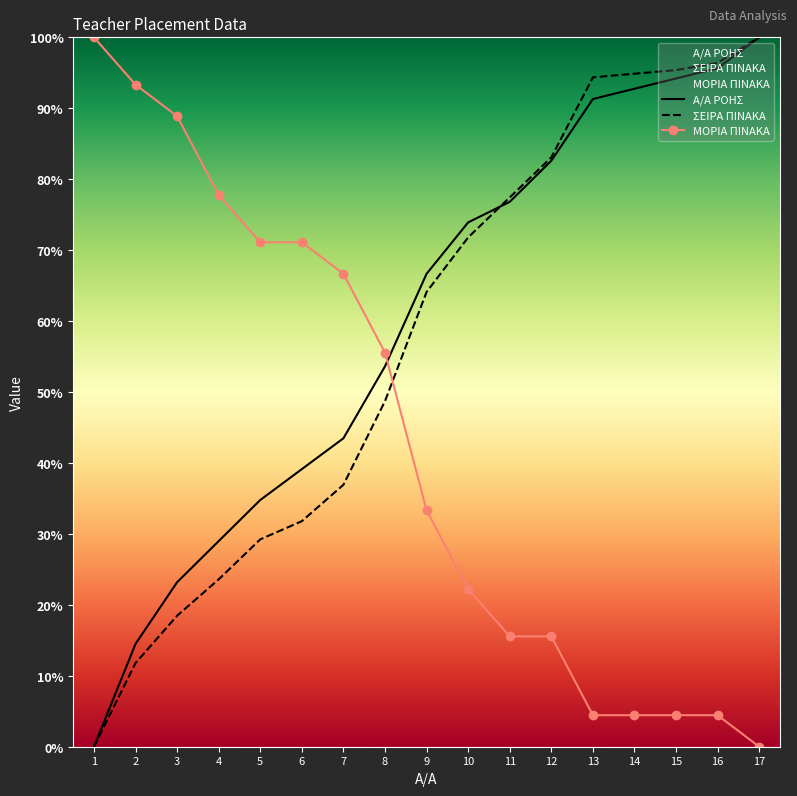

What are all the series names shown in the legend?

Α/Α ΡΟΗΣ, ΣΕΙΡΑ ΠΙΝΑΚΑ, ΜΟΡΙΑ ΠΙΝΑΚΑ